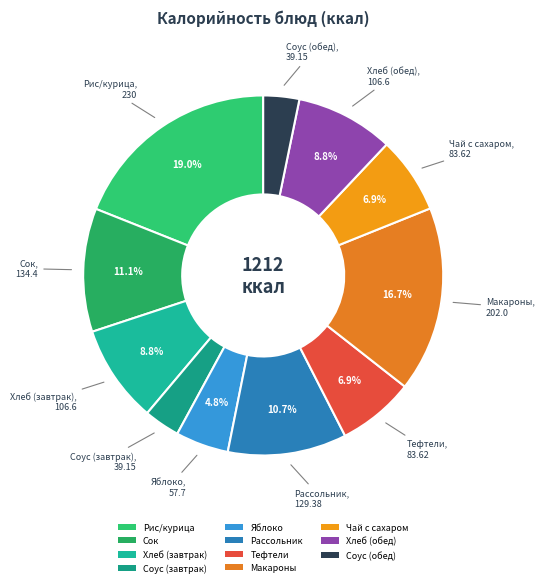

How much of the chart is everything except Сок?

88.9%